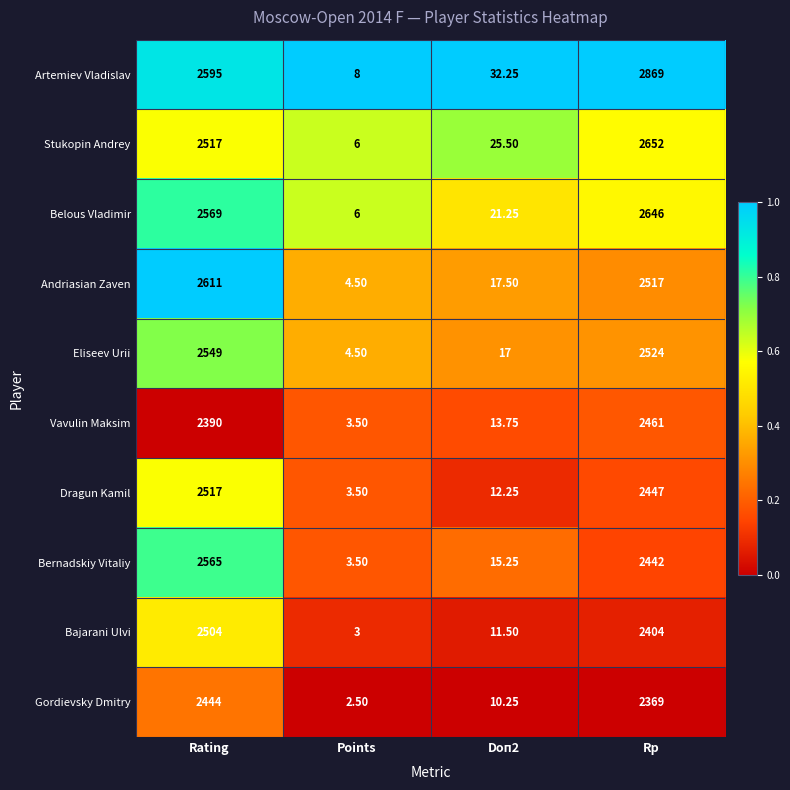

What is the total value across all series at Points?

45.0